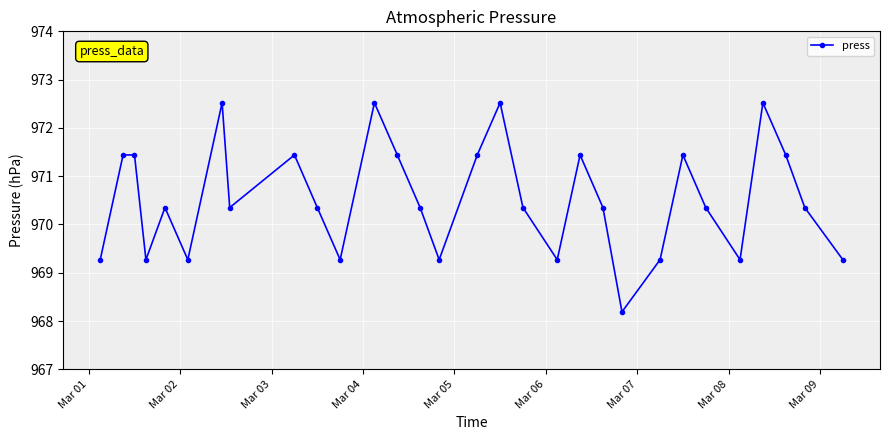

What is the difference between the maximum and minimum values?

4.3